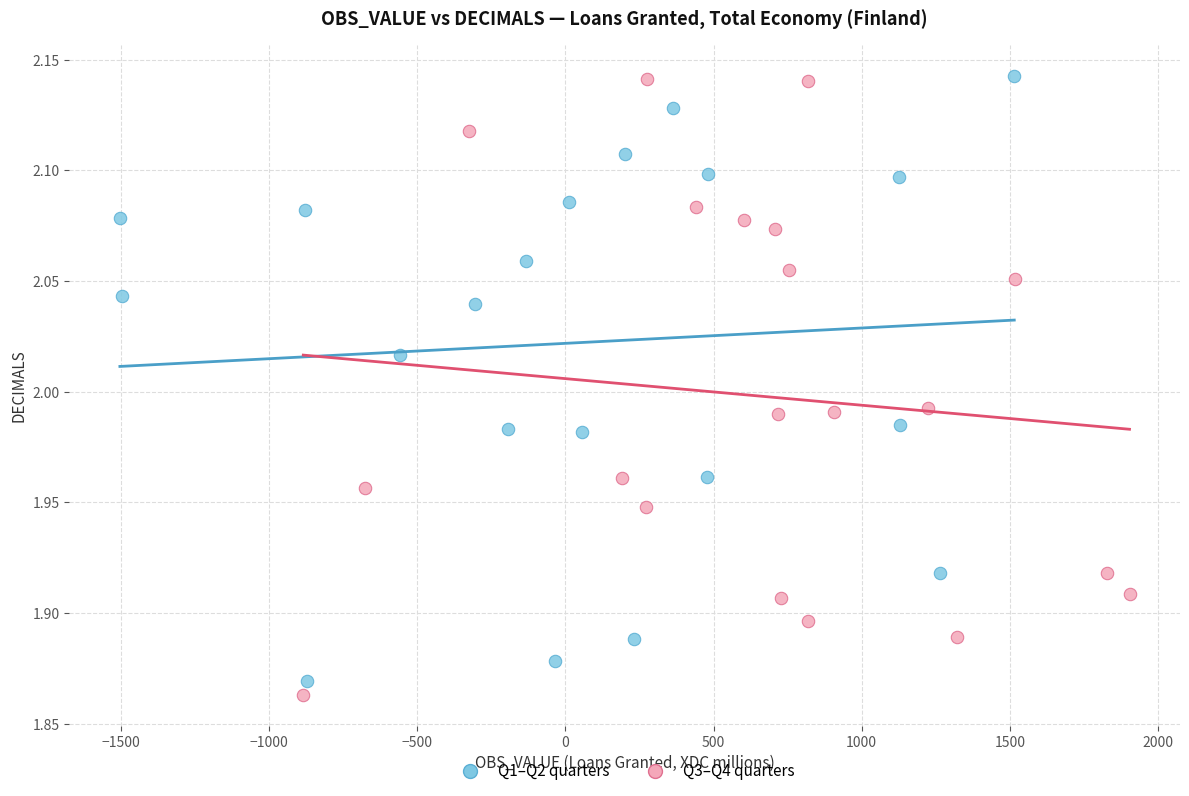

What are all the series names shown in the legend?

Q1–Q2 quarters, Q3–Q4 quarters